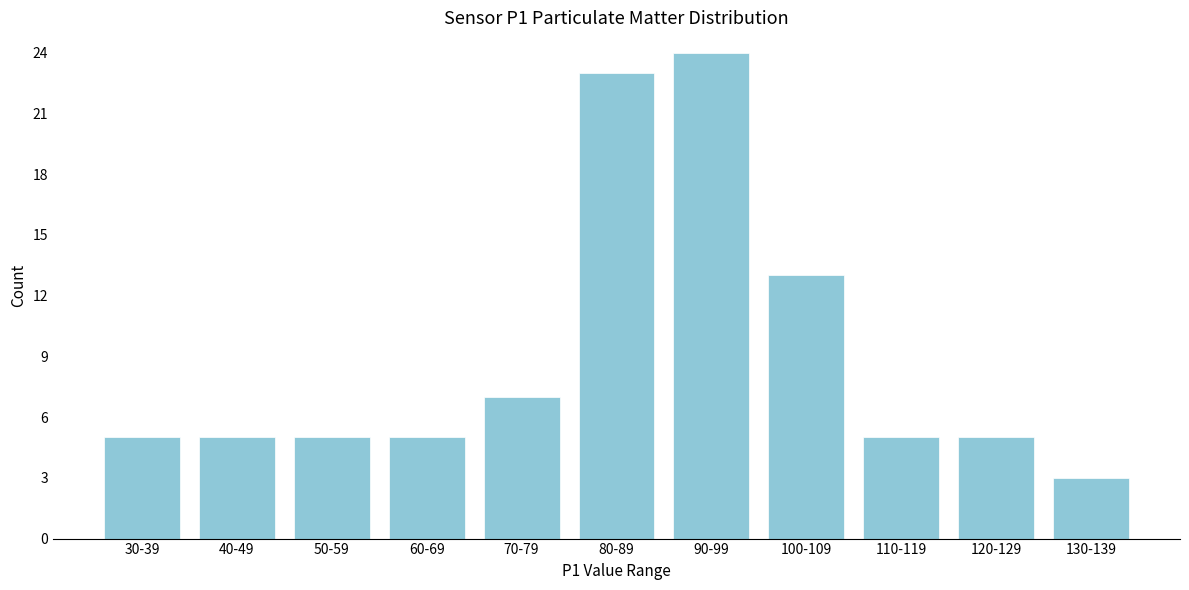

Reading left to right, transcribe all the data shown in this chart.

30-39=5	40-49=5	50-59=5	60-69=5	70-79=7	80-89=23	90-99=24	100-109=13	110-119=5	120-129=5	130-139=3